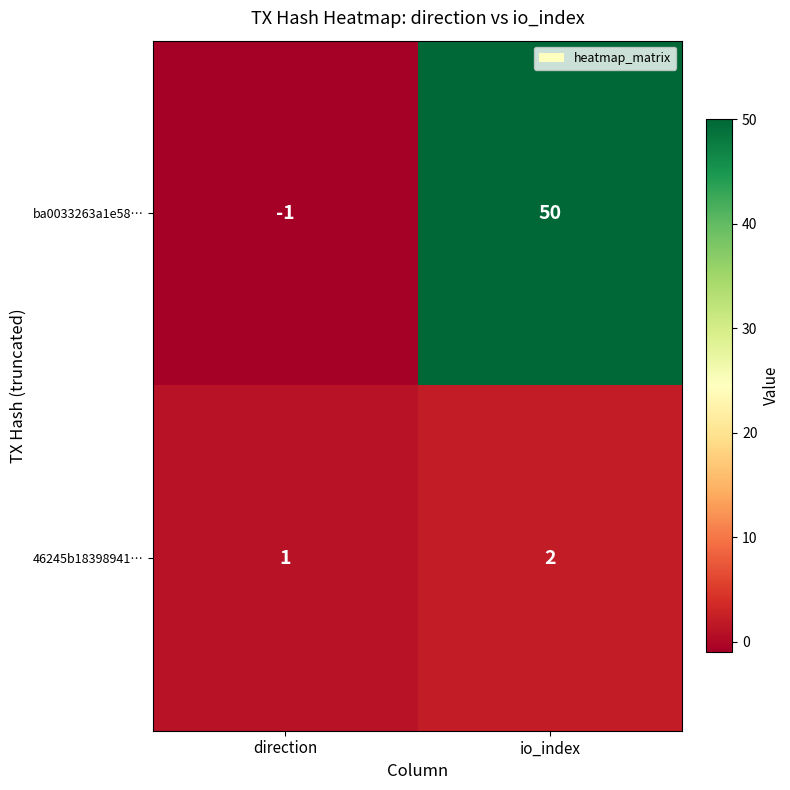

Reading right to left, transcribe all the data shown in this chart.

ba0033263a1e58…: 50	-1
46245b18398941…: 2	1